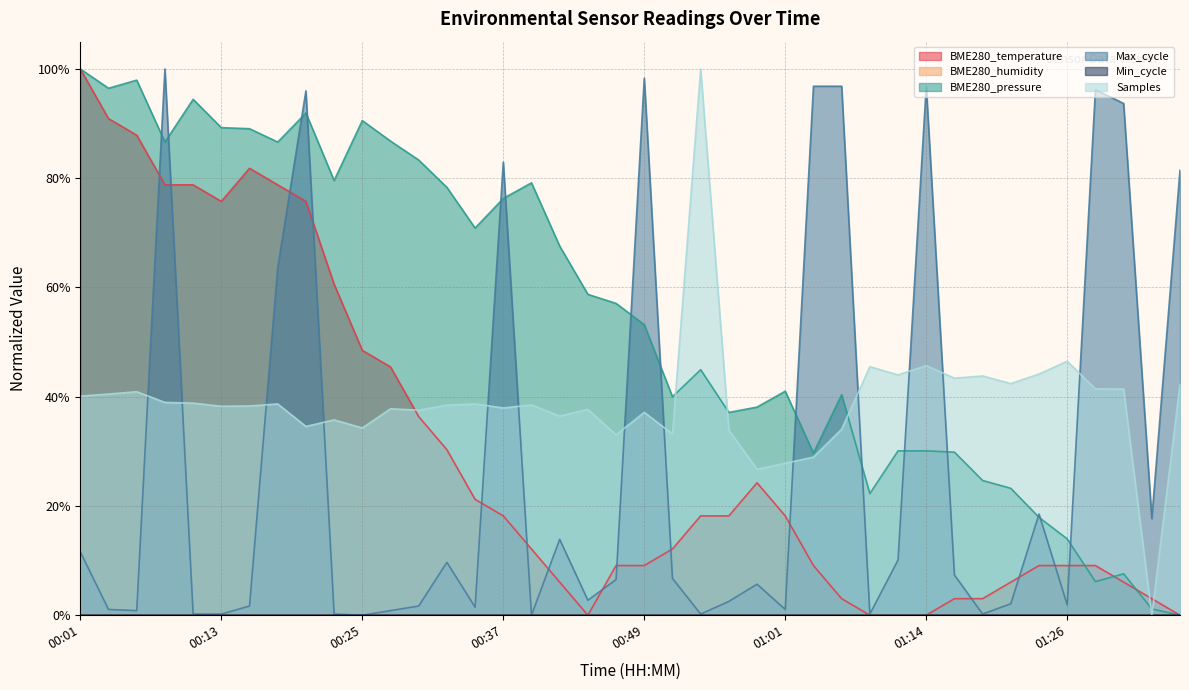

Reading left to right, what are all the values shown in this chart?

00:01=1.0	00:03=0.9	00:05=0.9	00:08=0.8	00:10=0.8	00:13=0.8	00:15=0.8	00:18=0.8	00:20=0.8	00:22=0.6	00:25=0.5	00:27=0.5	00:30=0.4	00:32=0.3	00:35=0.2	00:37=0.2	00:39=0.1	00:42=0.1	00:44=0.0	00:47=0.1	00:49=0.1	00:52=0.1	00:54=0.2	00:56=0.2	00:59=0.2	01:01=0.2	01:04=0.1	01:06=0.0	01:09=0.0	01:11=0.0	01:14=0.0	01:16=0.0	01:18=0.0	01:21=0.1	01:23=0.1	01:26=0.1	01:28=0.1	01:31=0.1	01:33=0.0	01:36=0.0